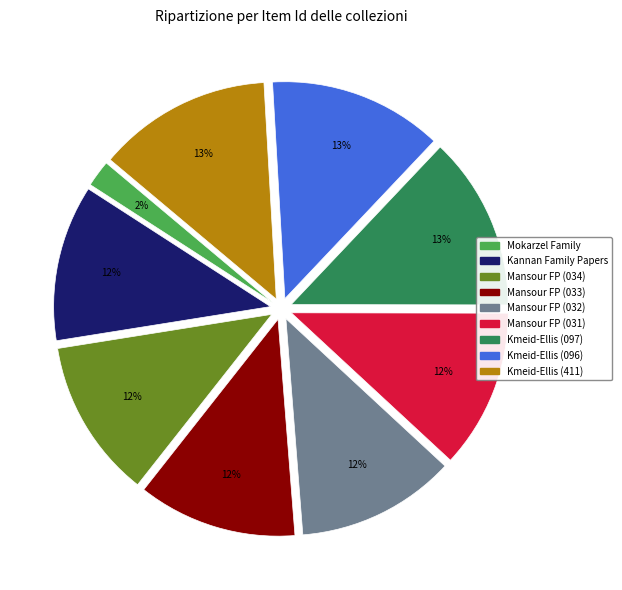

Count the number of slices in the pie.

9